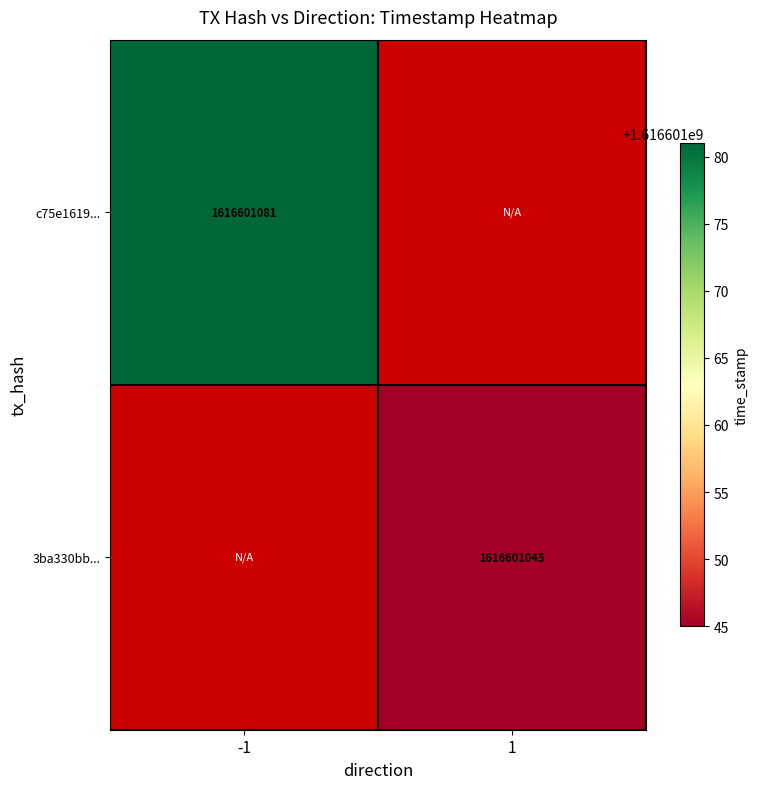

List the series in order of their overall mean, highest first.

c75e1619157eaea0b0c2444fee0f17dba01f037, 3ba330bb60933736884194d2ec3e646abe8b666